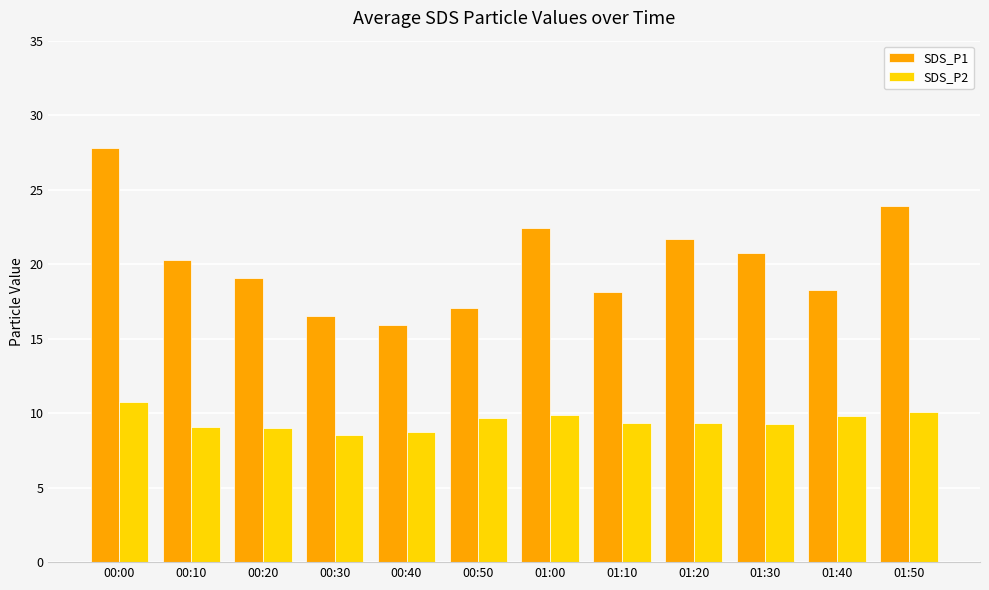

At 00:40, list the series in order from smallest to largest.

SDS_P2, SDS_P1